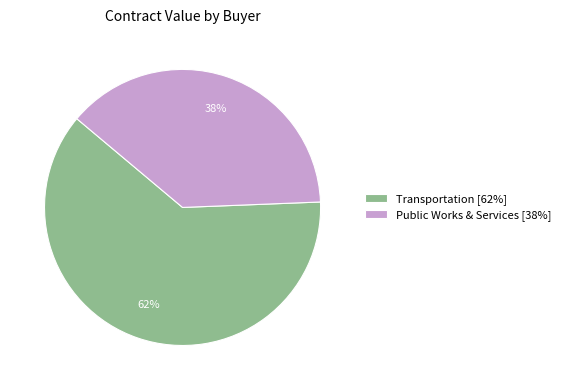

Is there any slice that represents more than half of the pie?

Yes